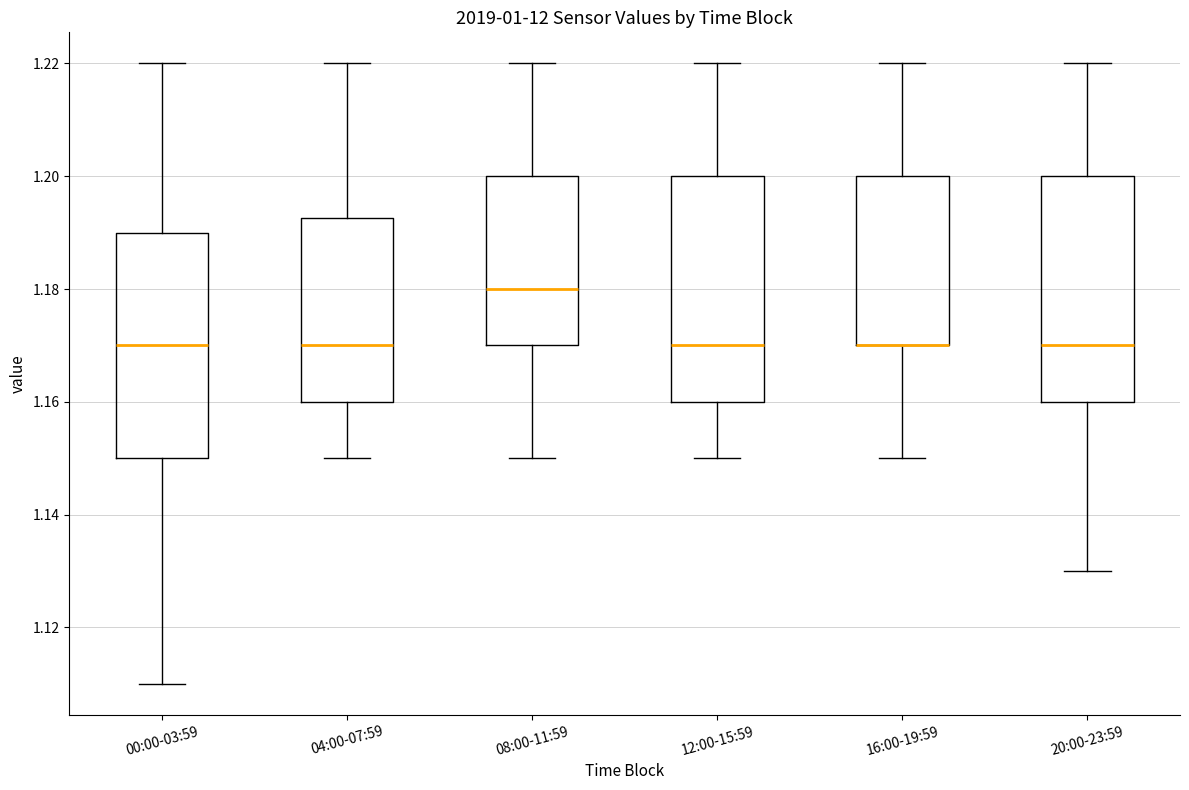

Reading left to right, transcribe this box plot: for each box, give where its median line is, the range the box spans, and where its two whiskers end, as read against the y-axis. The values are not printed on the chart, so give them approximately, as read against the axis.

00:00-03:59: median 1.170, box 1.150 to 1.190, whiskers 1.110 to 1.220
04:00-07:59: median 1.170, box 1.160 to 1.192, whiskers 1.150 to 1.220
08:00-11:59: median 1.180, box 1.170 to 1.200, whiskers 1.150 to 1.220
12:00-15:59: median 1.170, box 1.160 to 1.200, whiskers 1.150 to 1.220
16:00-19:59: median 1.170 (drawn on the box's lower edge), box 1.170 to 1.200, whiskers 1.150 to 1.220
20:00-23:59: median 1.170, box 1.160 to 1.200, whiskers 1.130 to 1.220